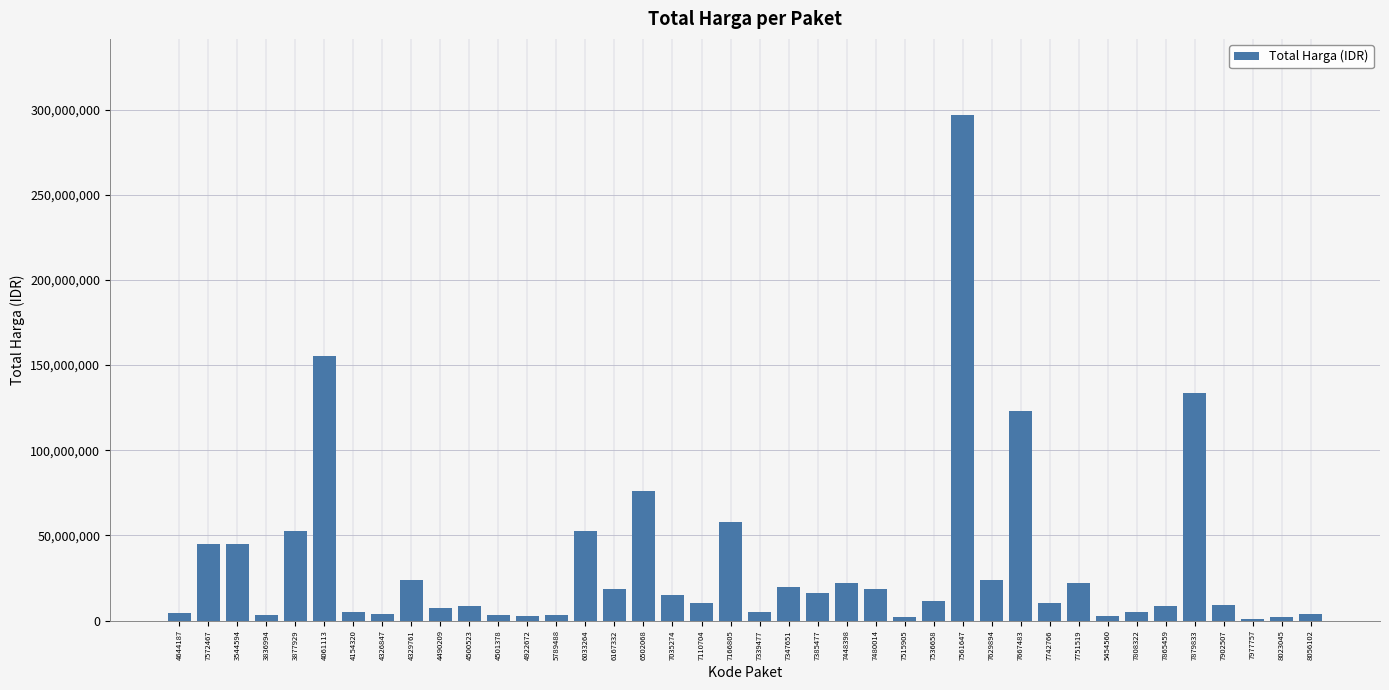

Is it true that the value at 7166805 is 88140230?

False